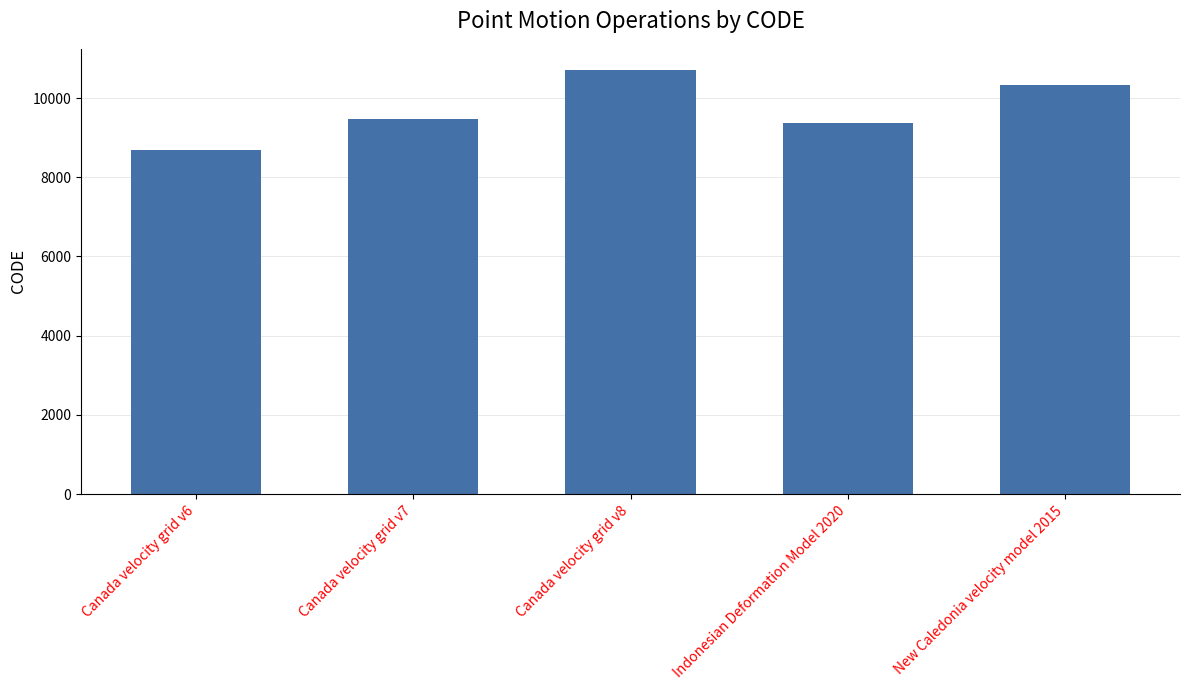

How many bars are there in total?

5